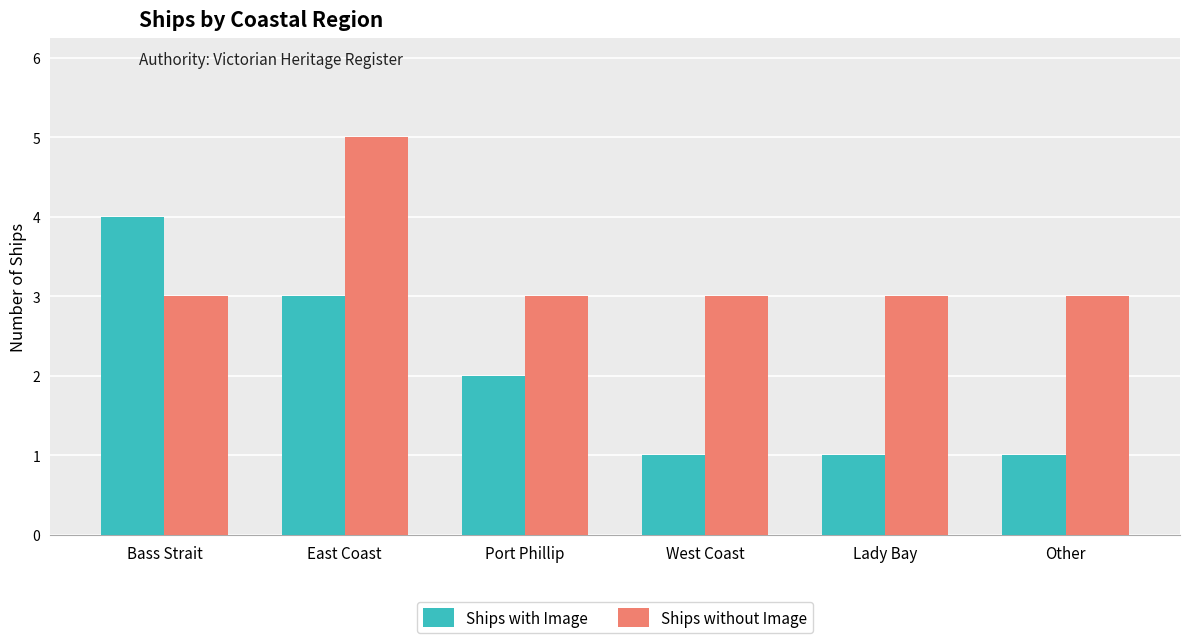

What is the label of the 2nd bar from the right?

Lady Bay